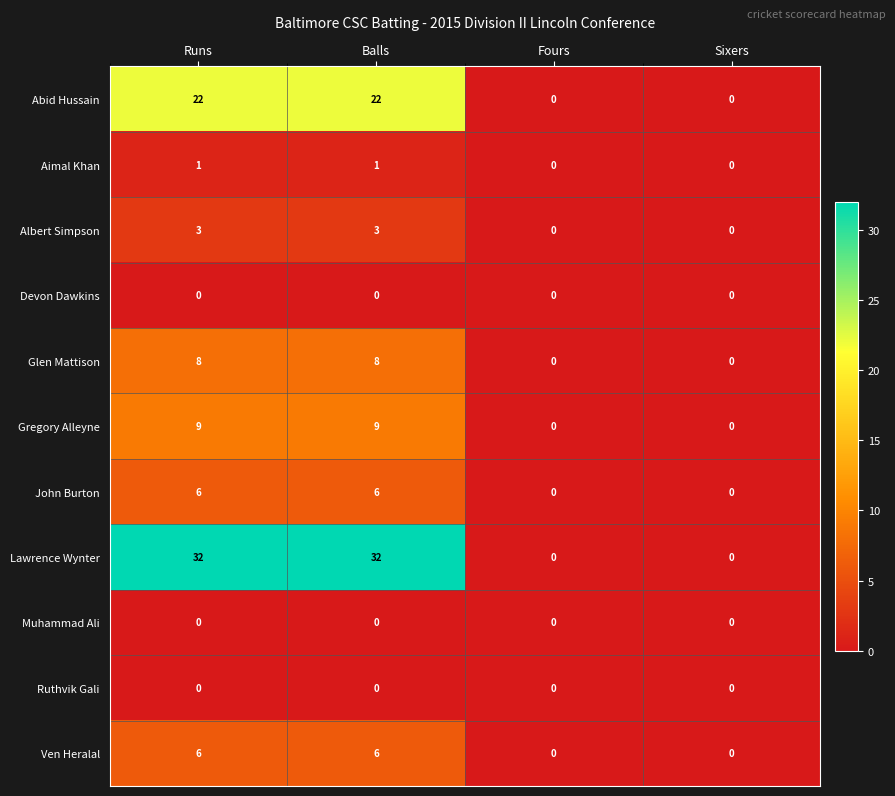

How many positive values does the Albert Simpson series have?

2